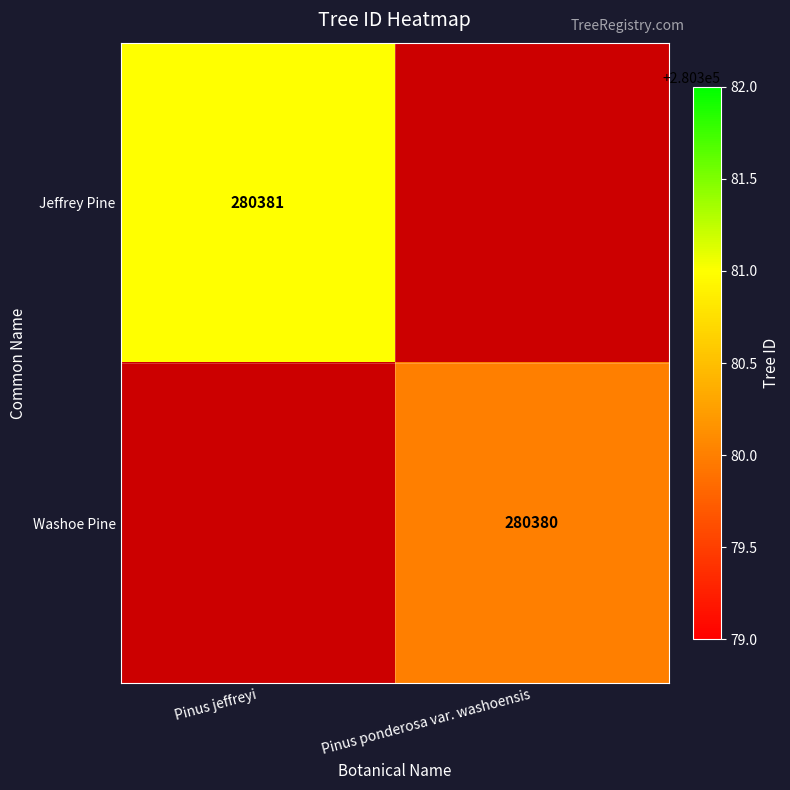

The value of Jeffrey Pine at Pinus jeffreyi is 280381. True or false?

True